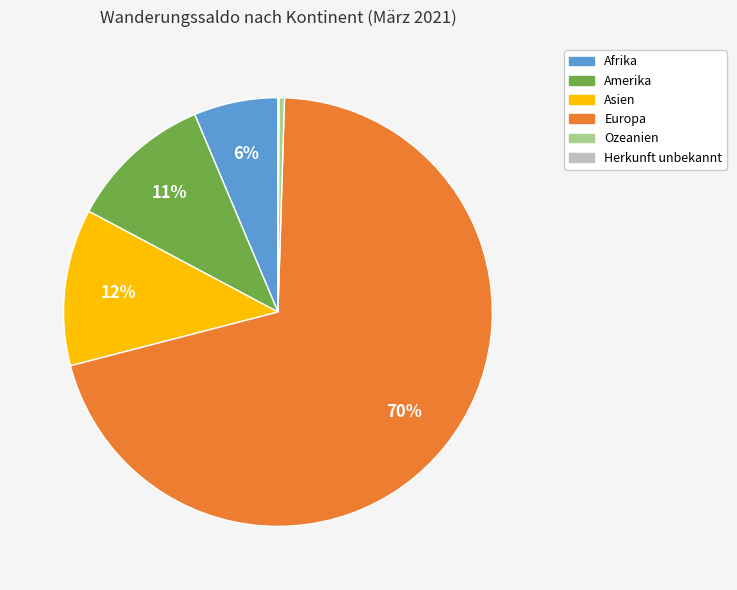

Which has a higher value, Europa or Afrika?

Europa